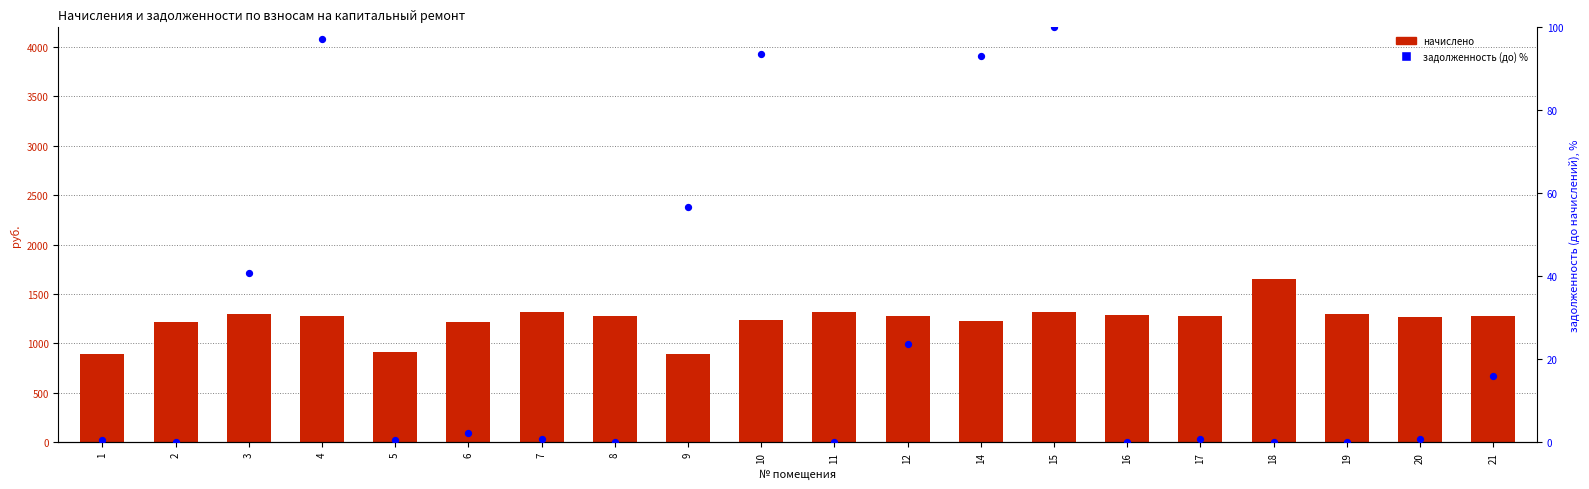

At which category is the sum across all series the highest?

18